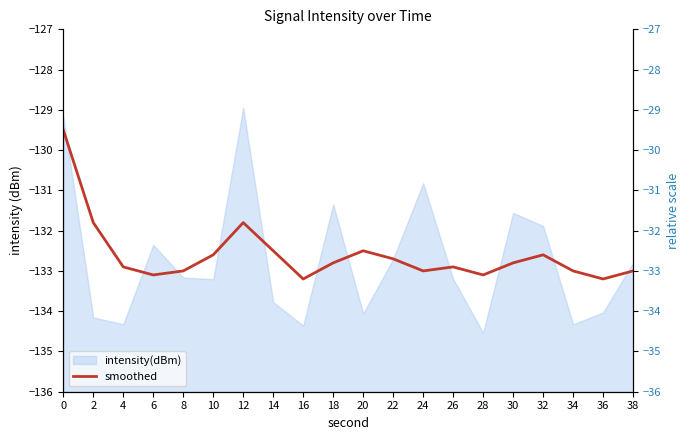

How many values are below -132?

17